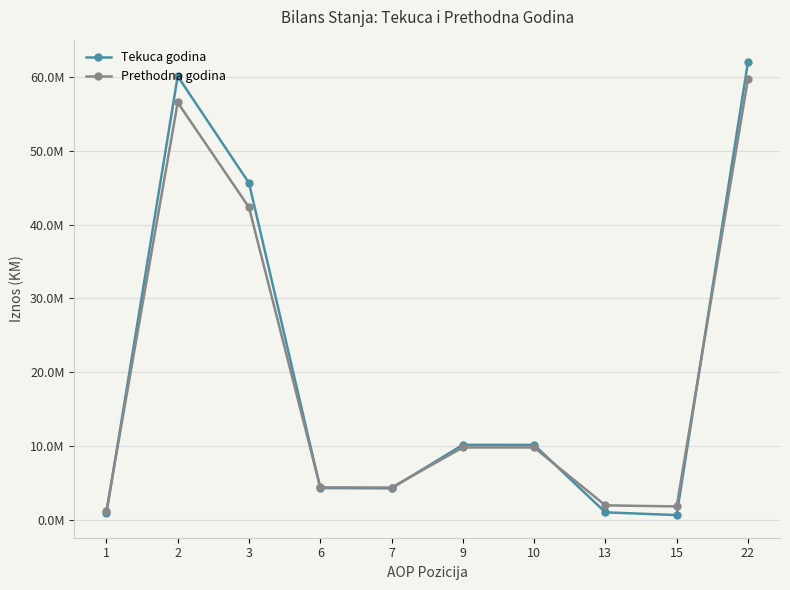

True or false: Tekuca godina and Prethodna godina cross at least once.

True